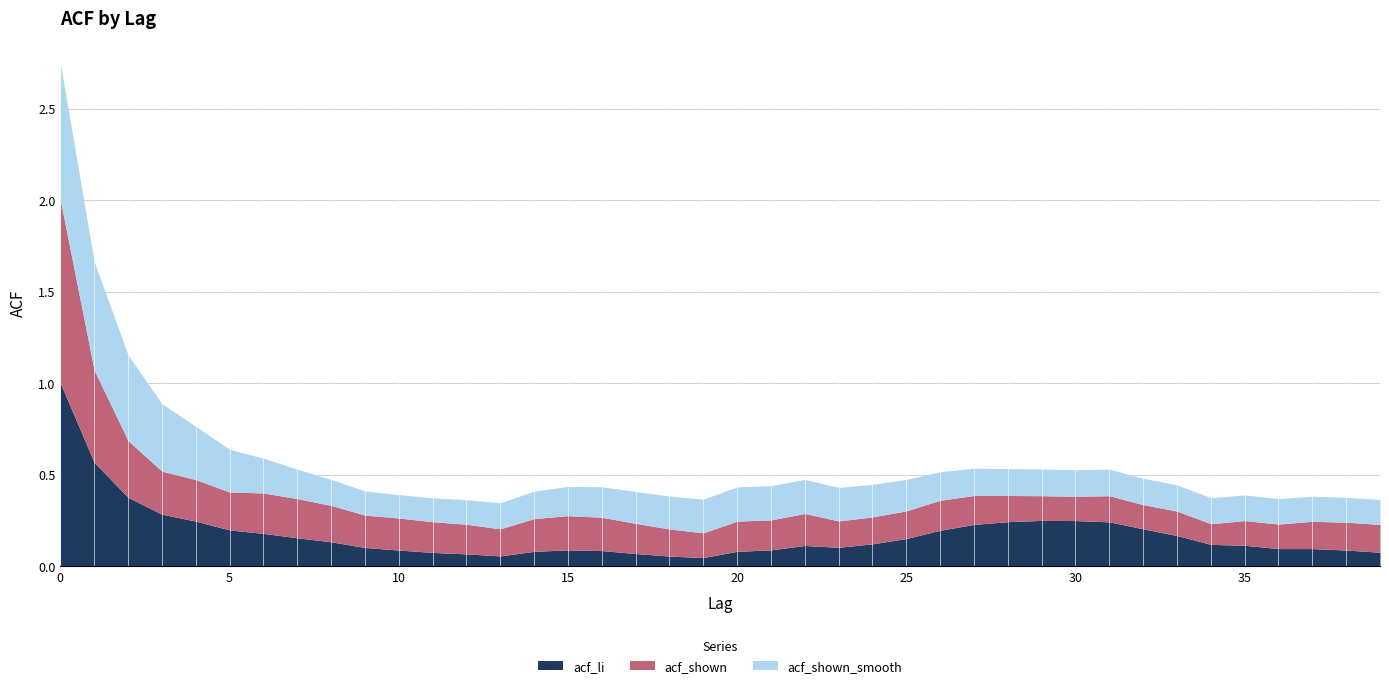

At 23, list the series in order from smallest to largest.

acf_li, acf_shown, acf_shown_smooth